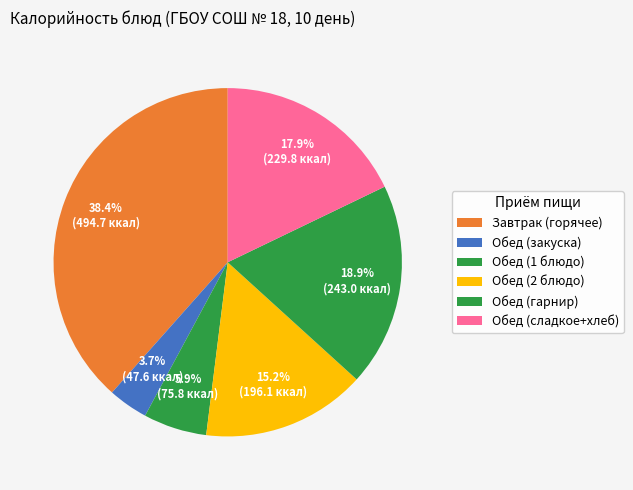

How many segments does this pie chart have?

6